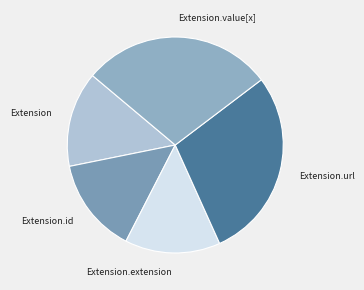

Does Extension.value[x] represent more than half of the total?

No